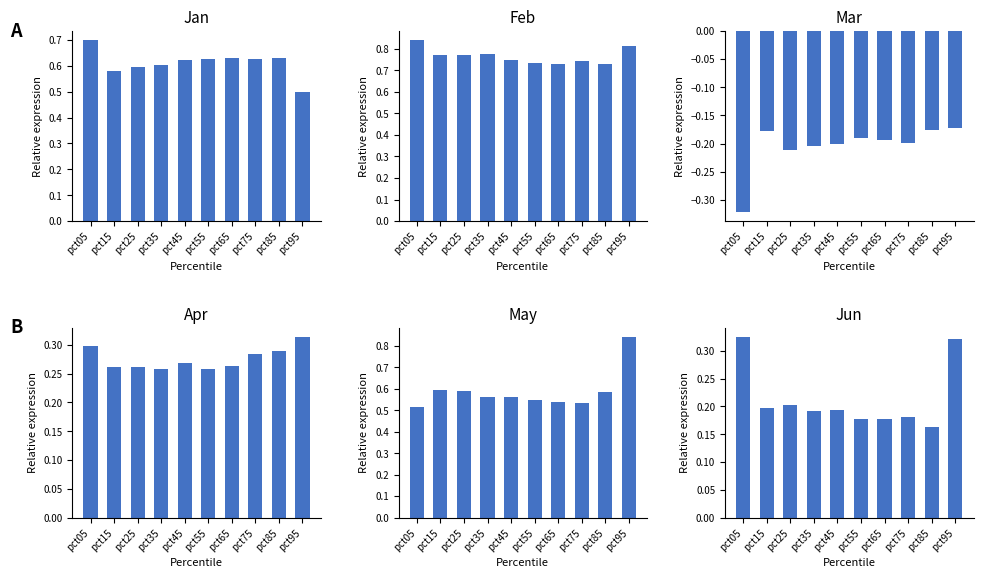

Reading left to right, list all the values displayed in this chart.

Jan: 0.7	0.6	0.6	0.6	0.6	0.6	0.6	0.6	0.6	0.5
Feb: 0.8	0.8	0.8	0.8	0.7	0.7	0.7	0.7	0.7	0.8
Mar: -0.3	-0.2	-0.2	-0.2	-0.2	-0.2	-0.2	-0.2	-0.2	-0.2
Apr: 0.3	0.3	0.3	0.3	0.3	0.3	0.3	0.3	0.3	0.3
May: 0.5	0.6	0.6	0.6	0.6	0.5	0.5	0.5	0.6	0.8
Jun: 0.3	0.2	0.2	0.2	0.2	0.2	0.2	0.2	0.2	0.3